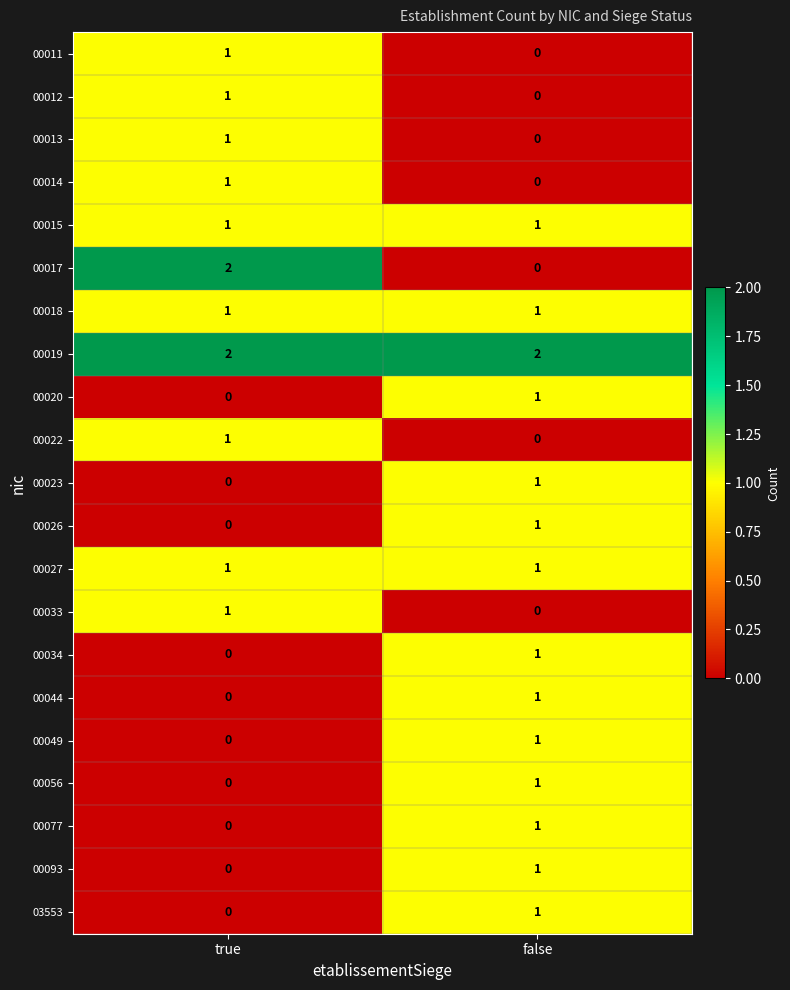

Is it true that 00015 equals 1 at true?

False